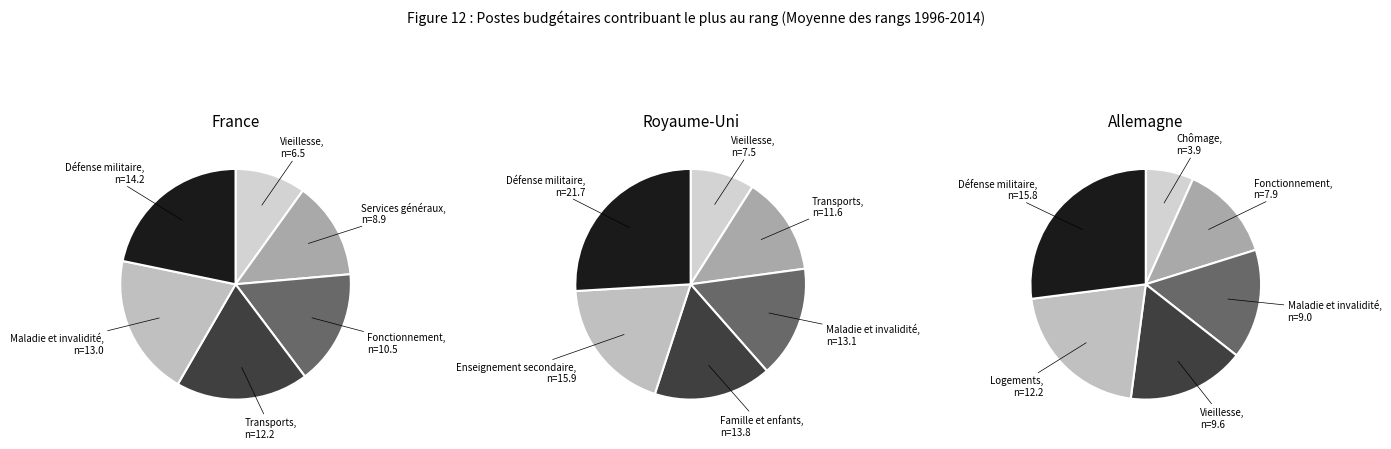

Is it true that 5 is 40% of the pie?

False